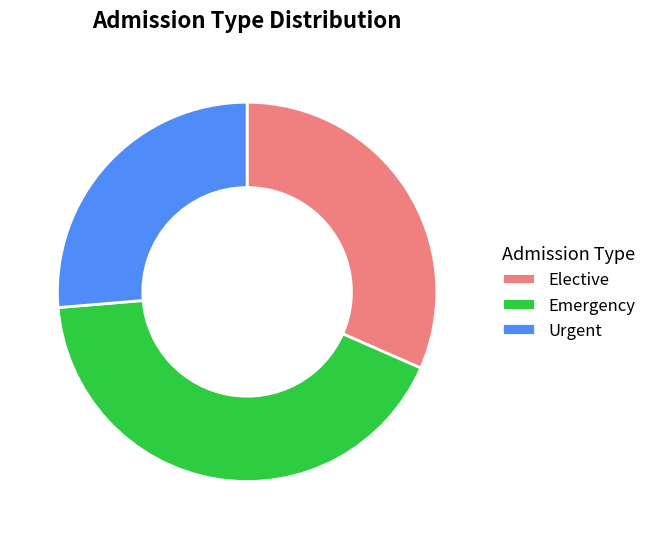

Between Emergency and Urgent, which is larger?

Emergency